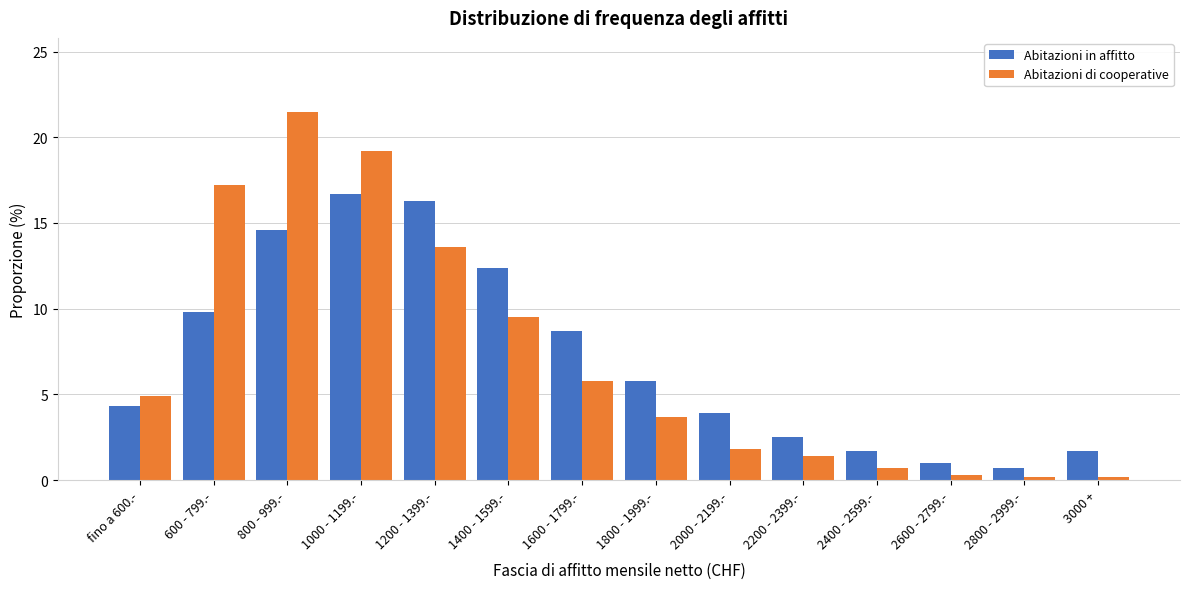

At which category does the chart reach its peak across all series?

800 - 999.-